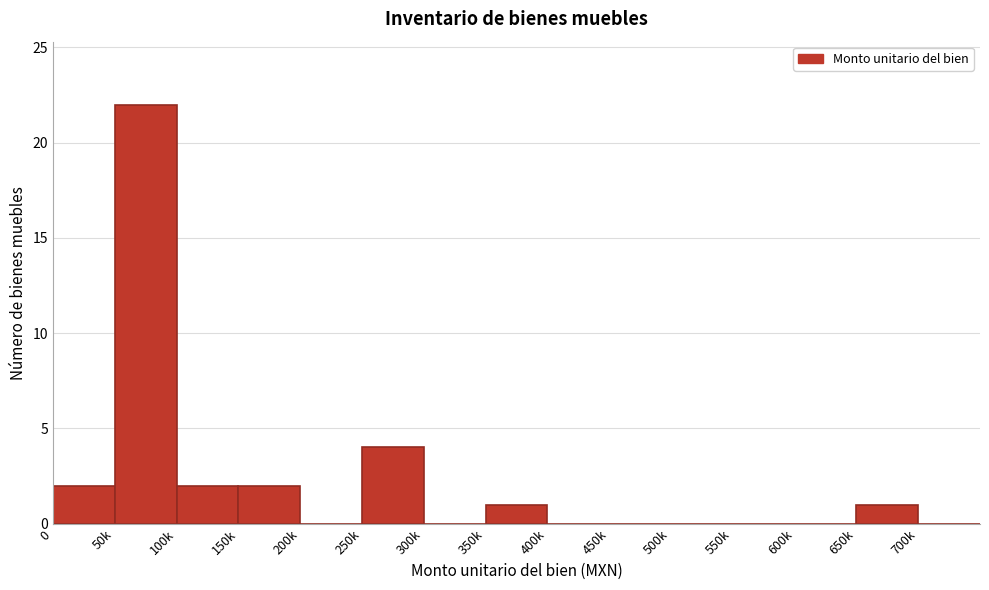

Reading left to right, list all the values displayed in this chart.

0=2	50k=22	100k=2	150k=2	200k=0	250k=4	300k=0	350k=1	400k=0	450k=0	500k=0	550k=0	600k=0	650k=1	700k=0